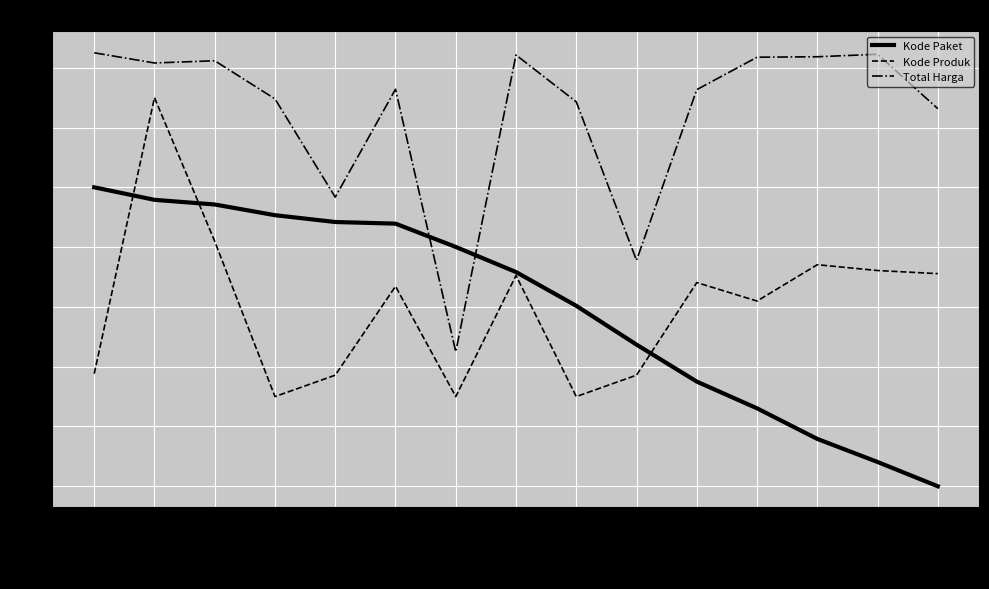

True or false: Total Harga has a value of 0.7 at 2021-11-04.

False